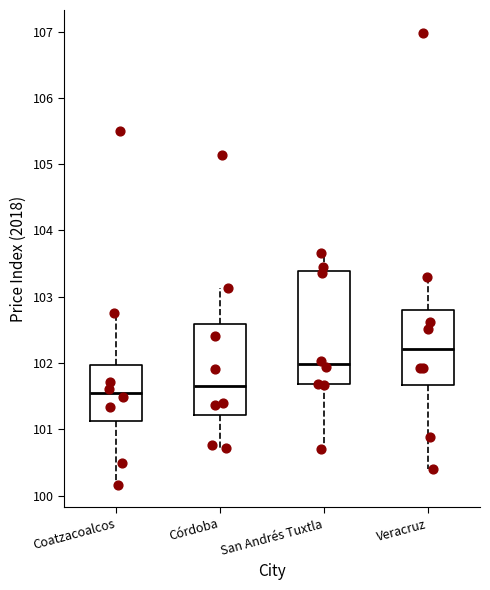

Which box is the tallest, from its lower edge to its upper edge?

San Andrés Tuxtla